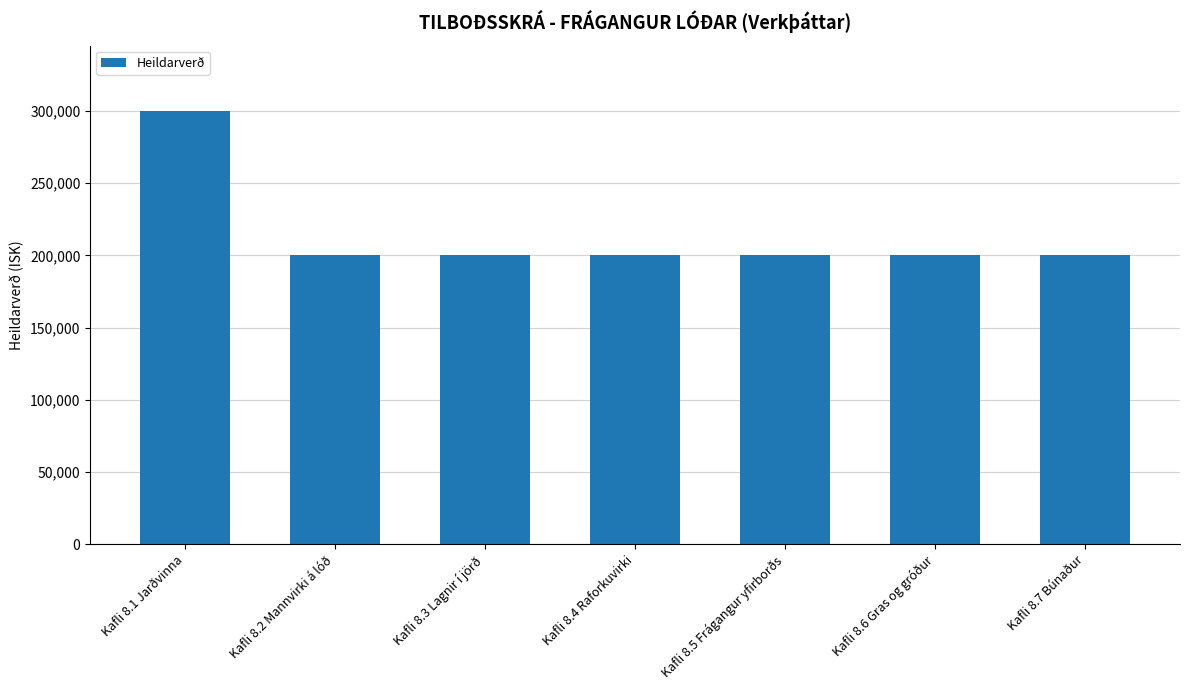

True or false: the data shows 350952 at Kafli 8.5 Frágangur yfirborðs.

False